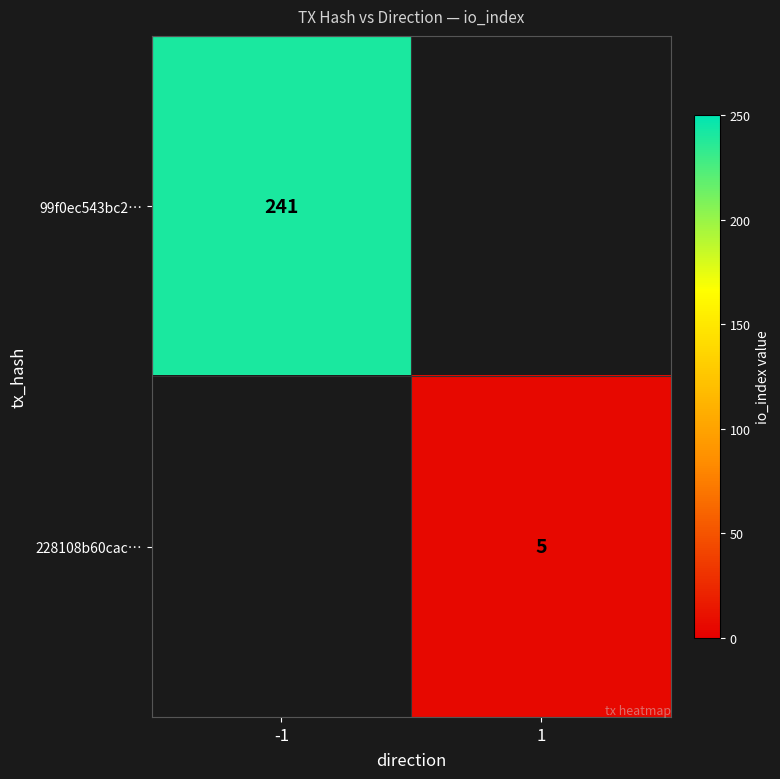

Is the value of 99f0ec543bc2… at -1 greater than the value of 228108b60cac… at 1?

Yes